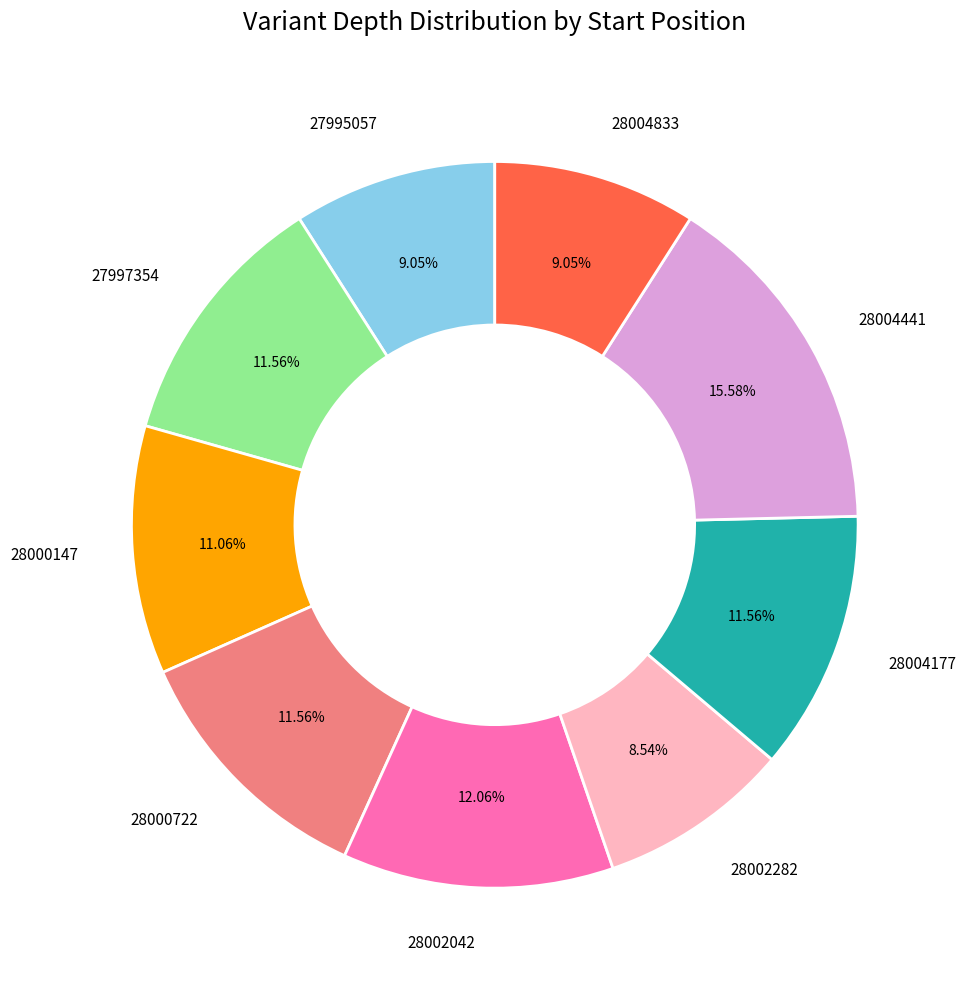

To the nearest percent, what is the difference between the largest and smallest slice percentages?

7%